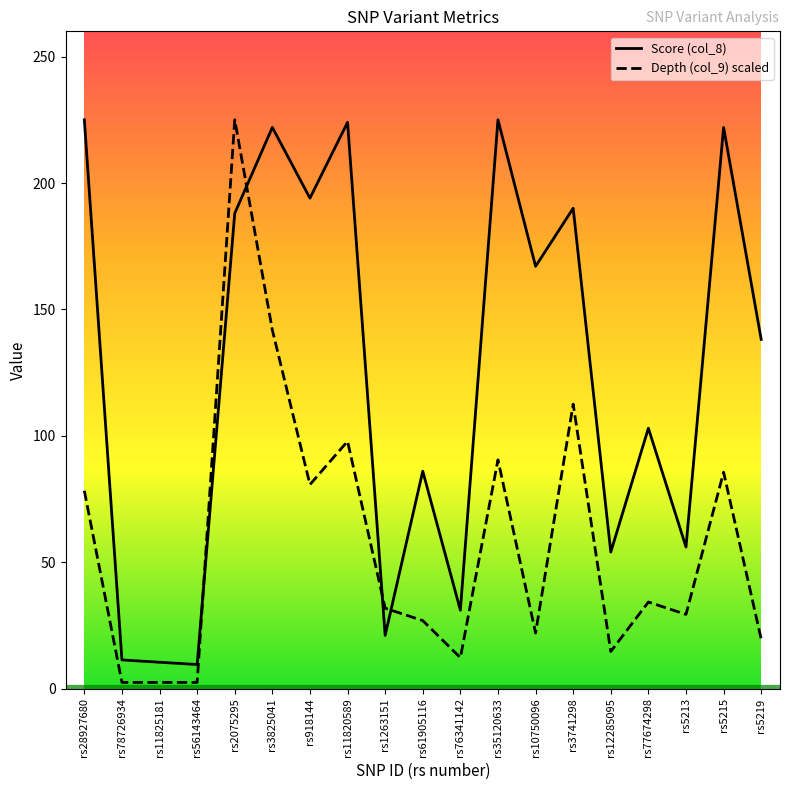

At which category is the sum across all series the highest?

rs2075295